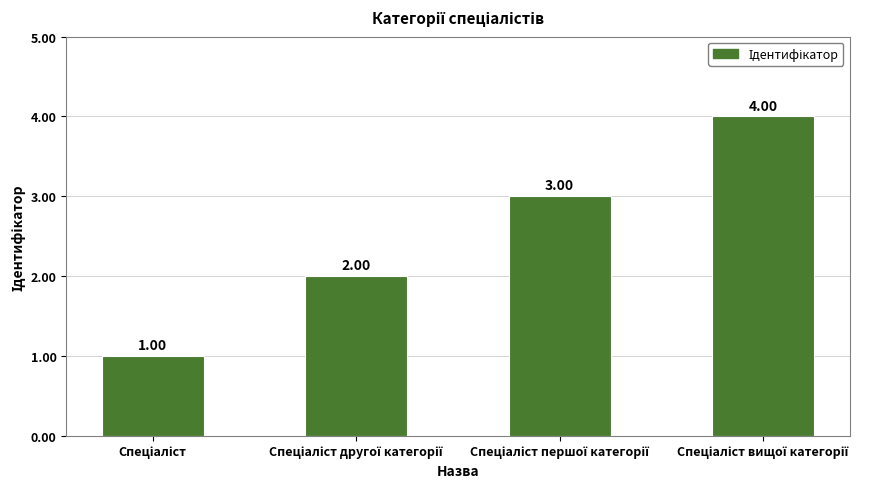

What is the value of the 3rd bar from the left?

3